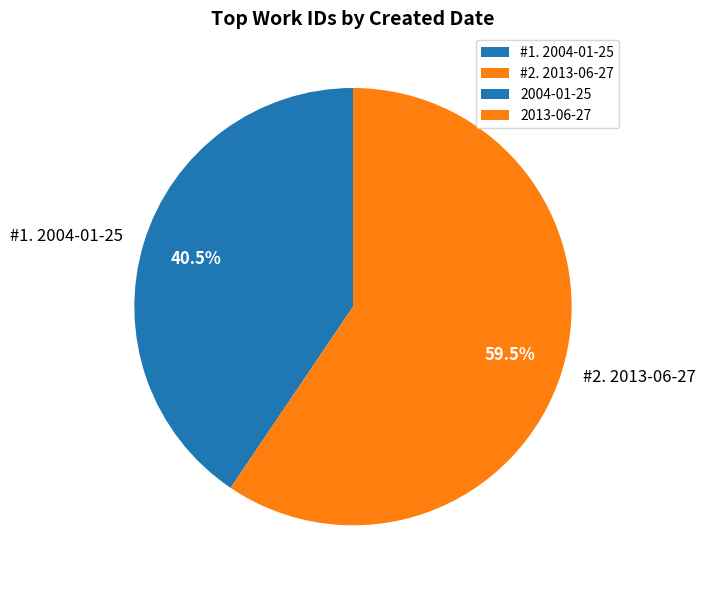

Which category accounts for the majority?

#2. 2013-06-27